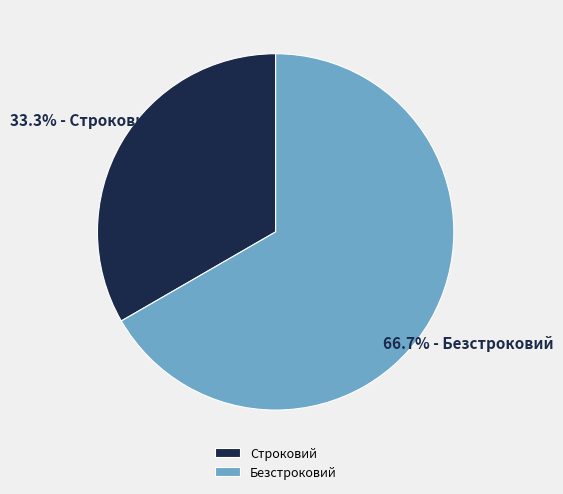

The Строковий slice represents 18% of the pie. True or false?

False